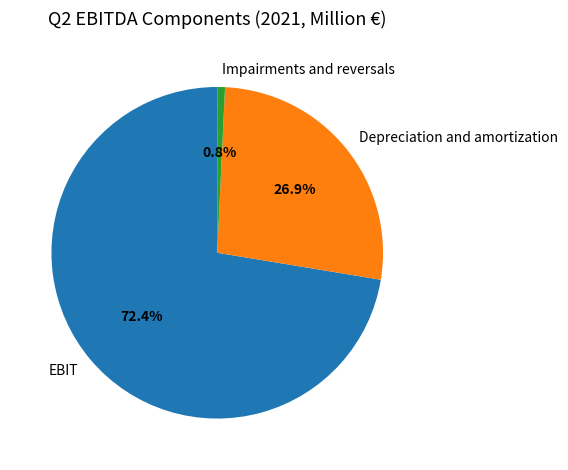

What is the smallest slice in the pie chart?

Impairments and reversals